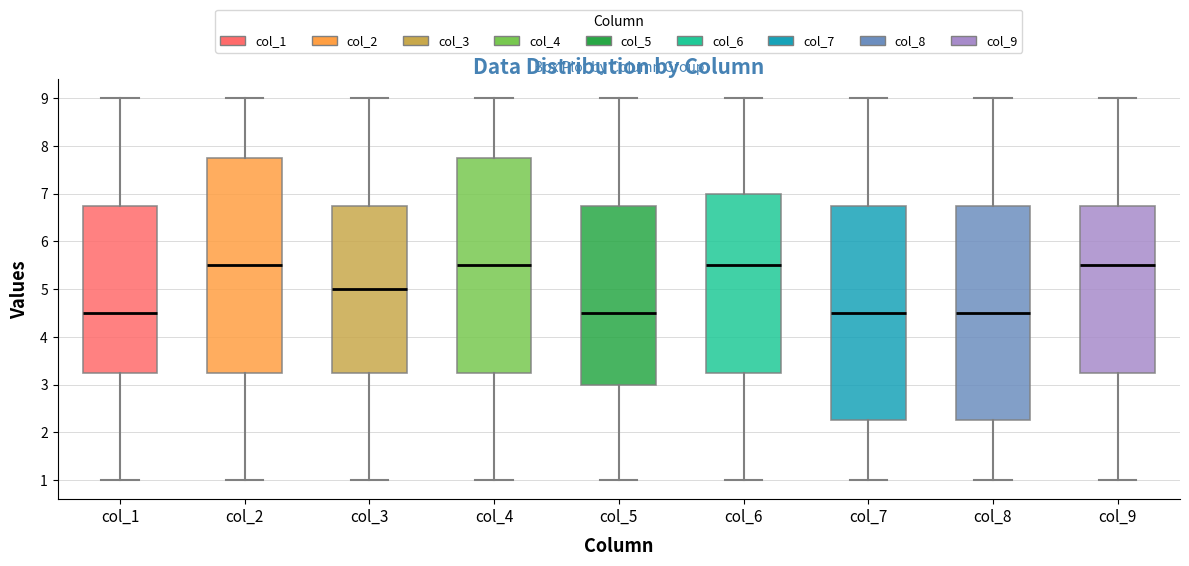

Reading left to right, read every box against the y-axis: the position of its median line, the range the box covers, and the ends of its whiskers. The values are not printed on the chart, so give them approximately, as read against the axis.

col_1: median 4.5, box 3.3 to 6.8, whiskers 1.0 to 9.0
col_2: median 5.5, box 3.3 to 7.8, whiskers 1.0 to 9.0
col_3: median 5.0, box 3.3 to 6.8, whiskers 1.0 to 9.0
col_4: median 5.5, box 3.3 to 7.8, whiskers 1.0 to 9.0
col_5: median 4.5, box 3.0 to 6.8, whiskers 1.0 to 9.0
col_6: median 5.5, box 3.3 to 7.0, whiskers 1.0 to 9.0
col_7: median 4.5, box 2.3 to 6.8, whiskers 1.0 to 9.0
col_8: median 4.5, box 2.3 to 6.8, whiskers 1.0 to 9.0
col_9: median 5.5, box 3.3 to 6.8, whiskers 1.0 to 9.0